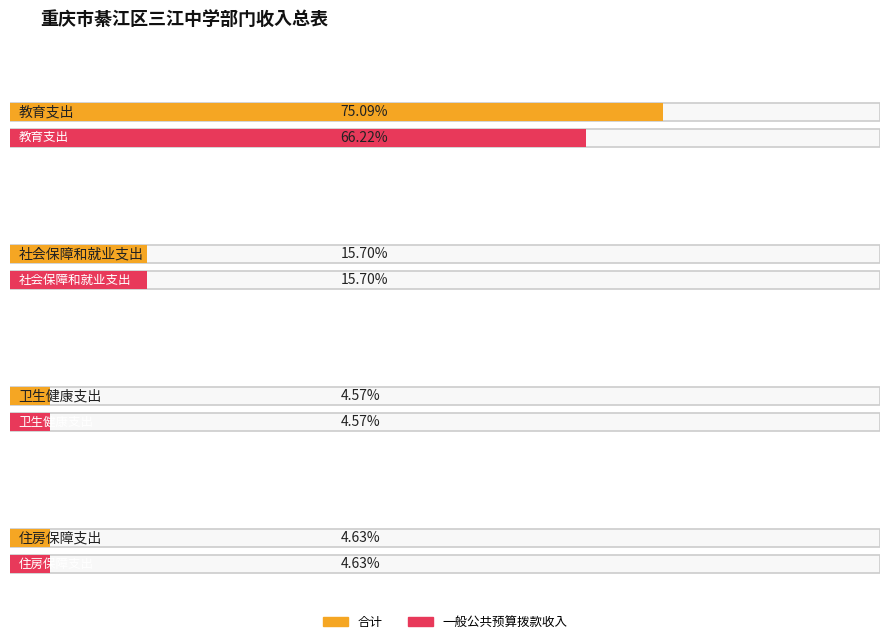

At which category is the sum across all series the highest?

教育支出